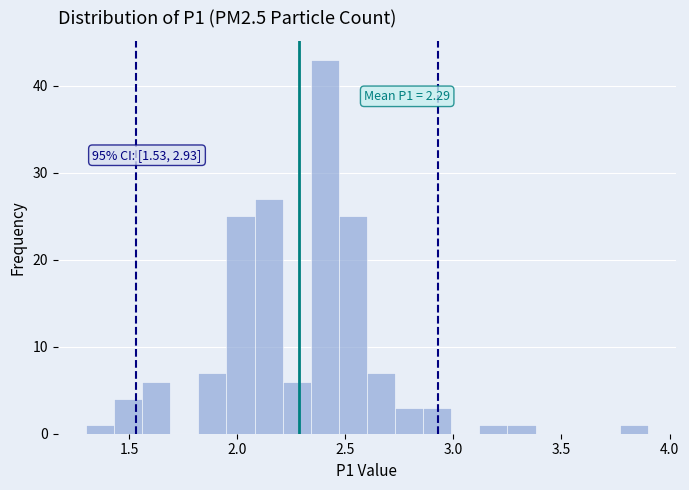

Around what value on the x-axis is the tallest bar? Give the approximate position of its centre, as read against the axis.

2.40